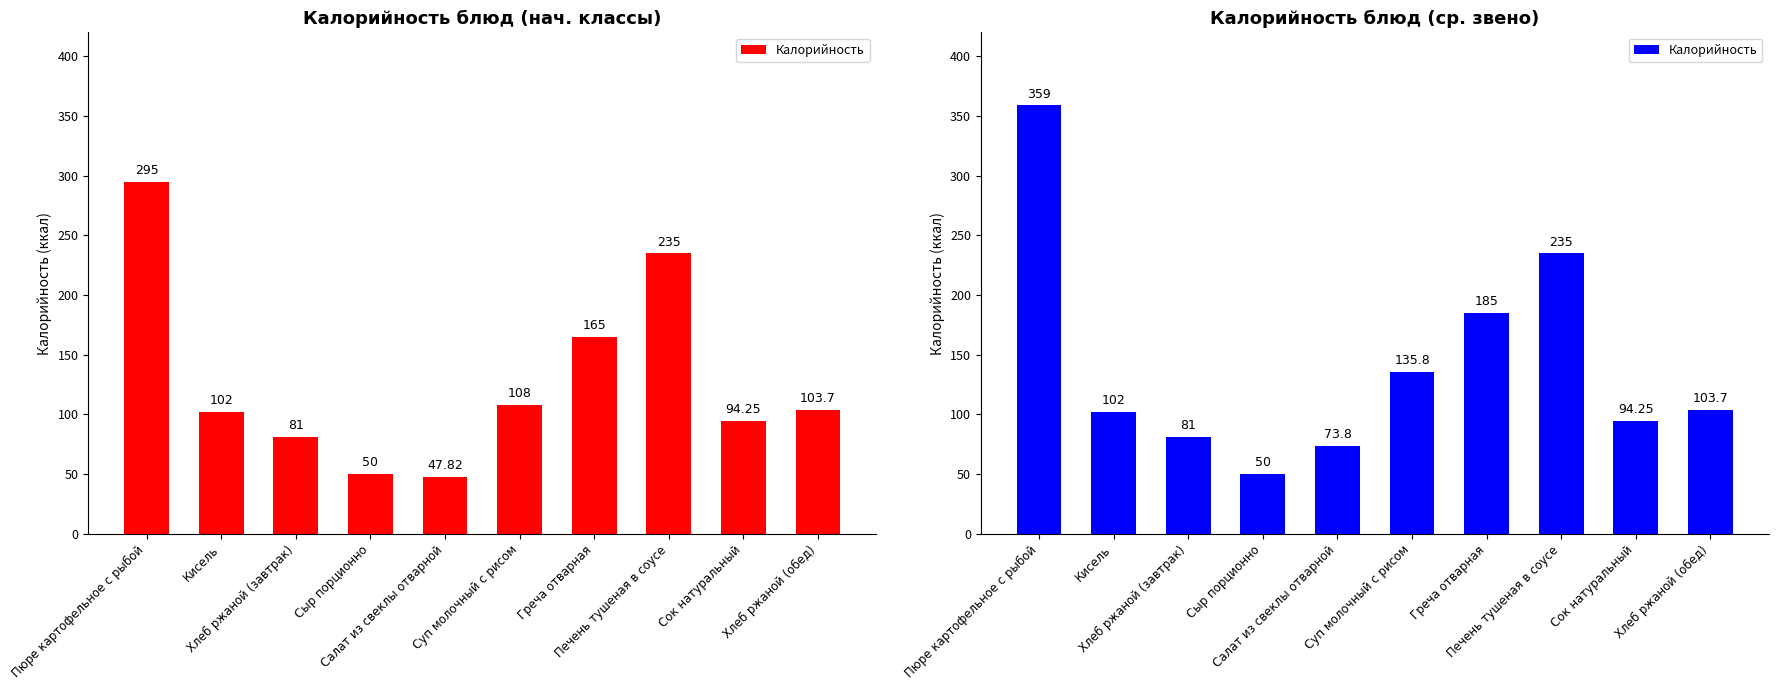

Reading right to left, list all the values displayed in this chart.

103.7	94.2	235.0	185.0	135.8	73.8	50.0	81.0	102.0	359.0